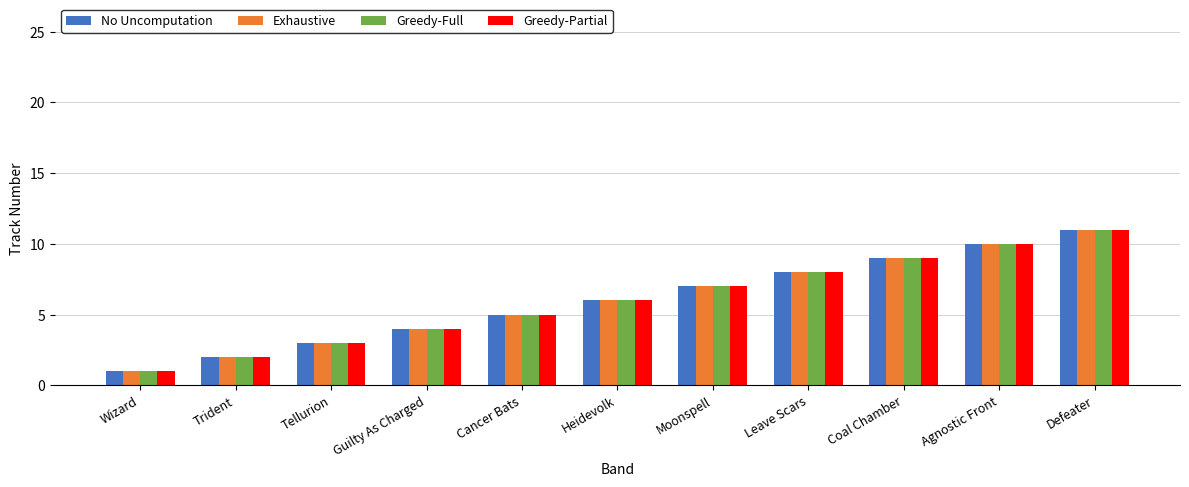

List the labels in order of Greedy-Full value, smallest first.

Wizard, Trident, Tellurion, Guilty As Charged, Cancer Bats, Heidevolk, Moonspell, Leave Scars, Coal Chamber, Agnostic Front, Defeater